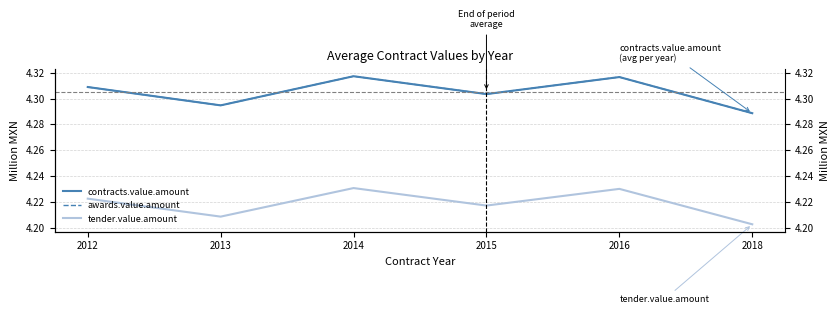

True or false: tender.value.amount has more than 1 interior local peaks.

True